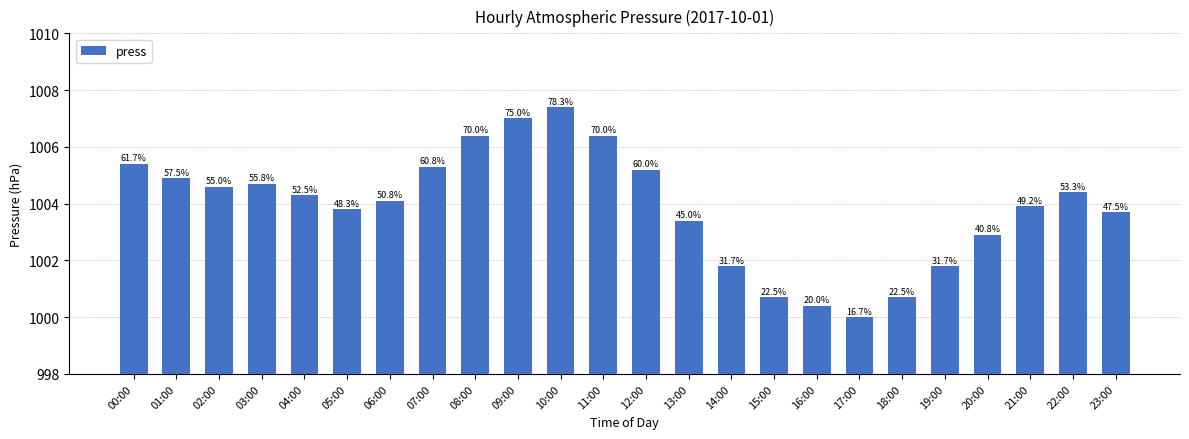

Between 00:00 and 15:00, which is larger?

00:00